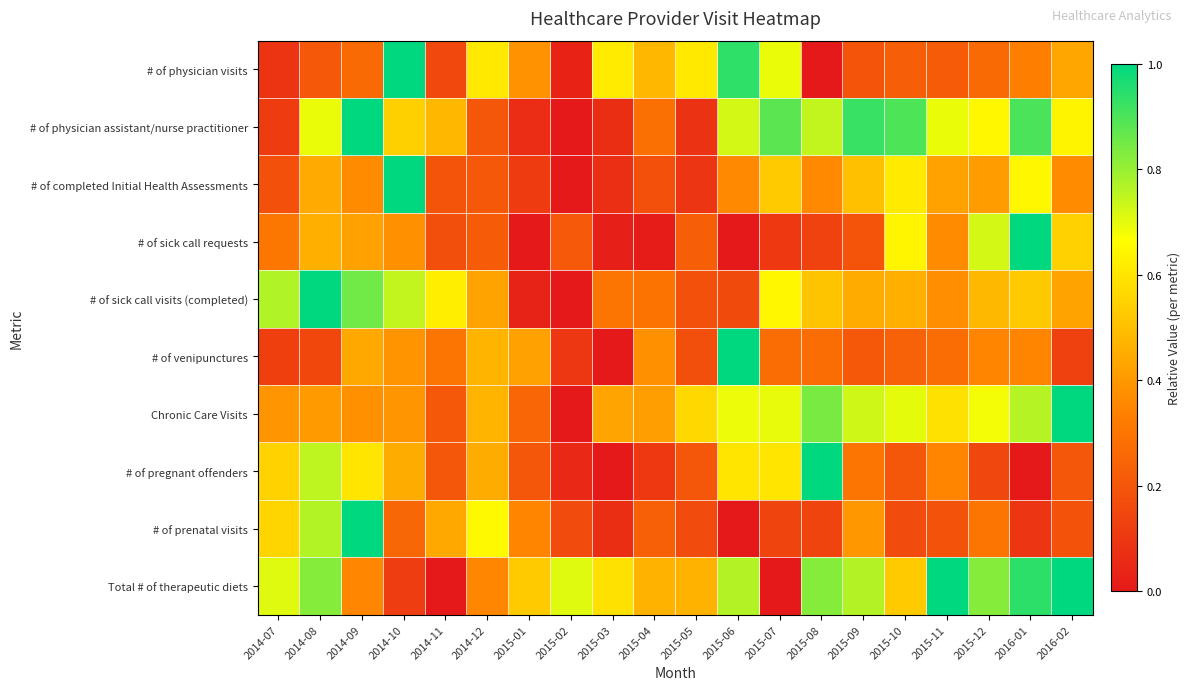

Rank the series by their maximum value, from lowest to highest.

# of physician visits, # of physician assistant/nurse practitioner, # of completed Initial Health Assessments, # of sick call requests, # of sick call visits (completed), # of venipunctures, Chronic Care Visits, # of pregnant offenders, # of prenatal visits, Total # of therapeutic diets